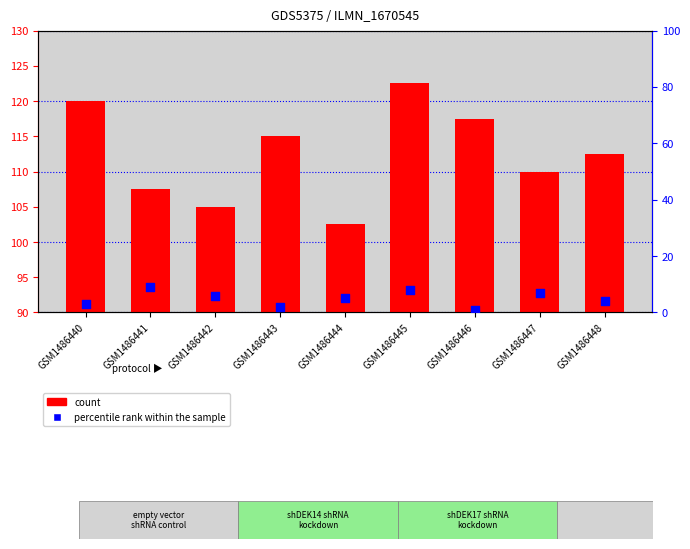

What is the total value across all series at GSM1486441?

116.5